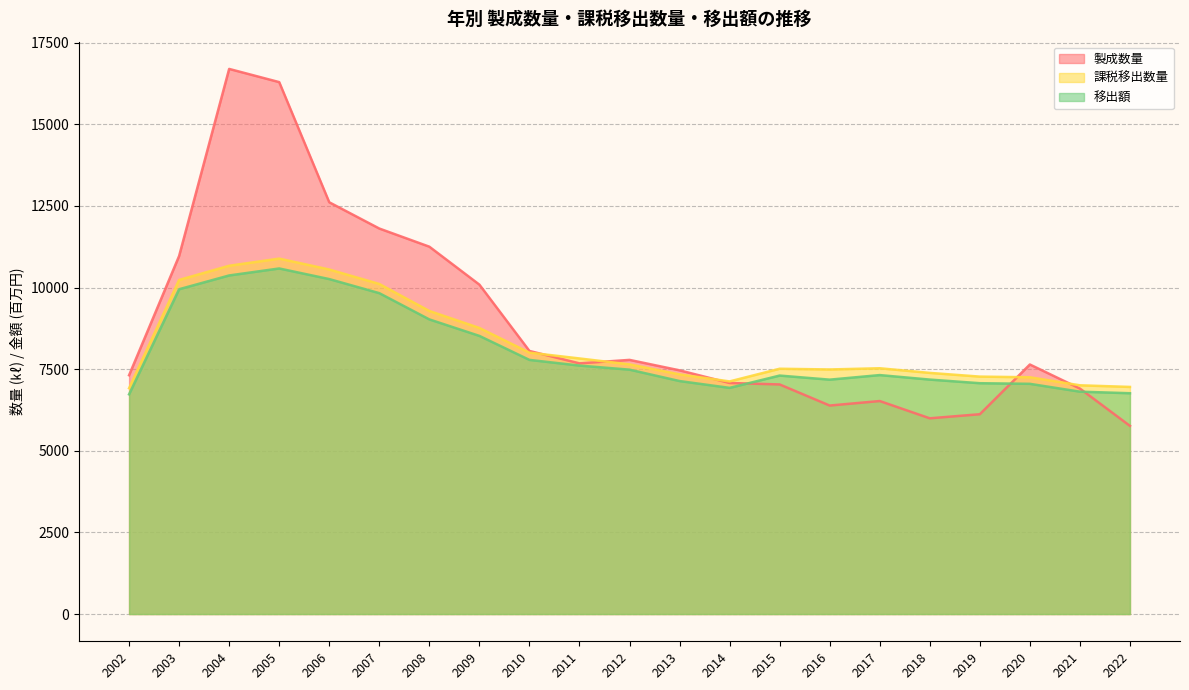

At which category does 製成数量 reach its first local peak?

2004